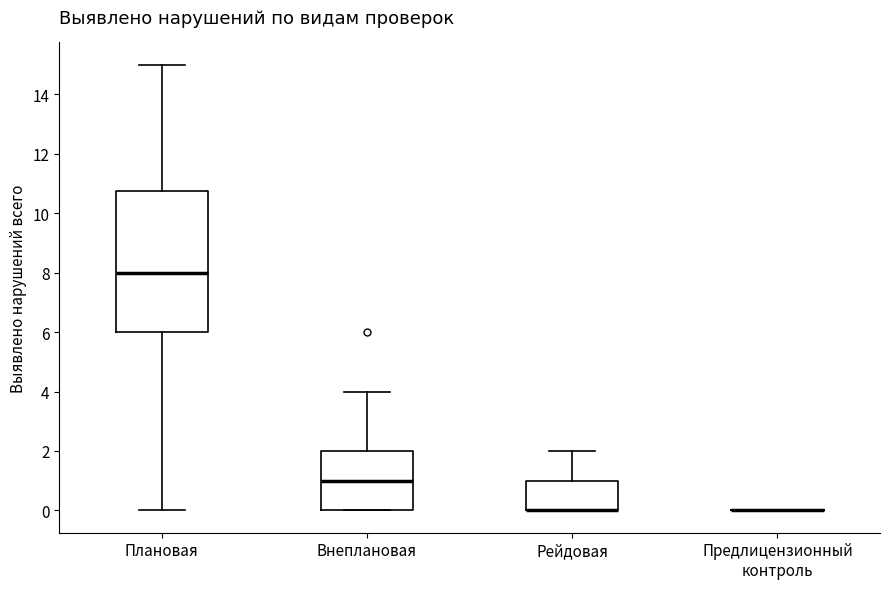

Where is the upper edge of the box for Рейдовая on the y-axis? The values are not printed on the chart, so give them approximately, as read against the axis.

1.0